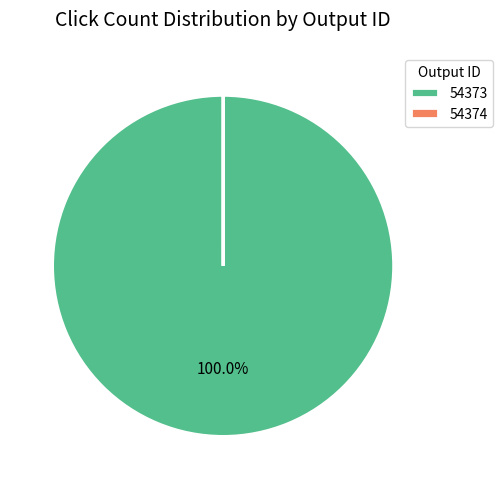

Does 54373 represent more than half of the total?

Yes